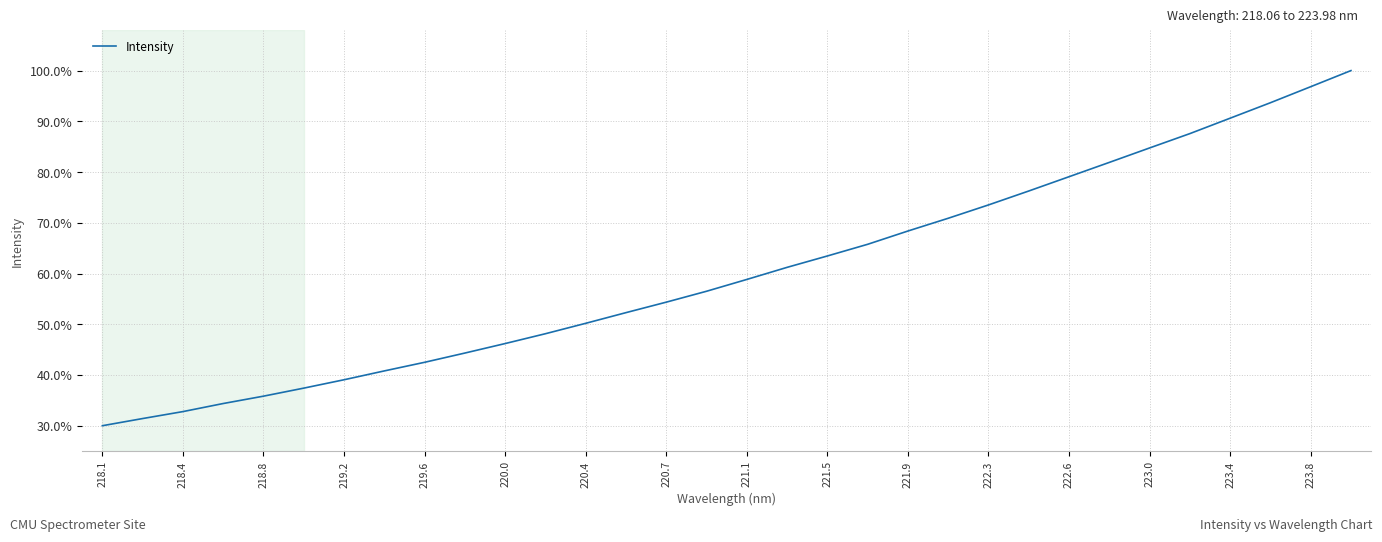

What is the difference between the maximum and minimum values?

70.0